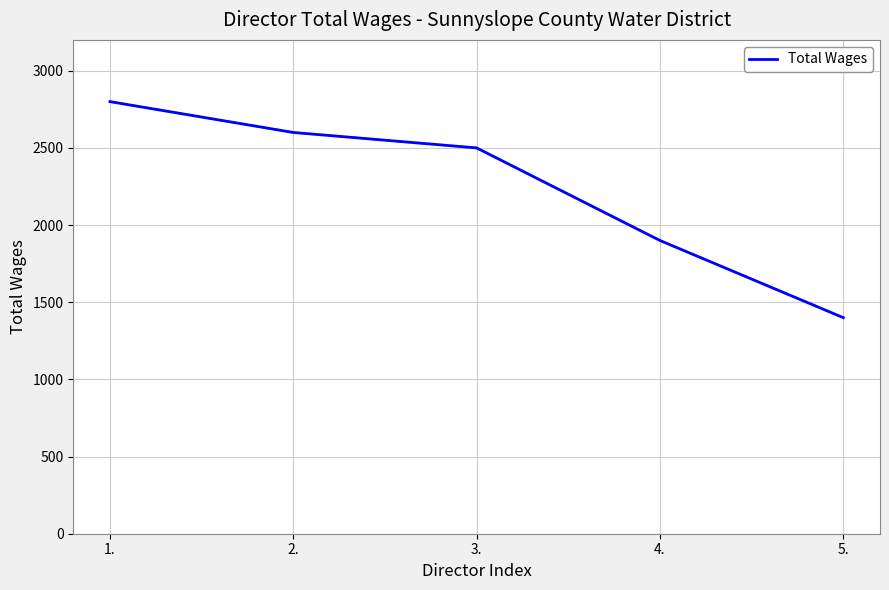

What is the maximum value shown in the chart?

2800